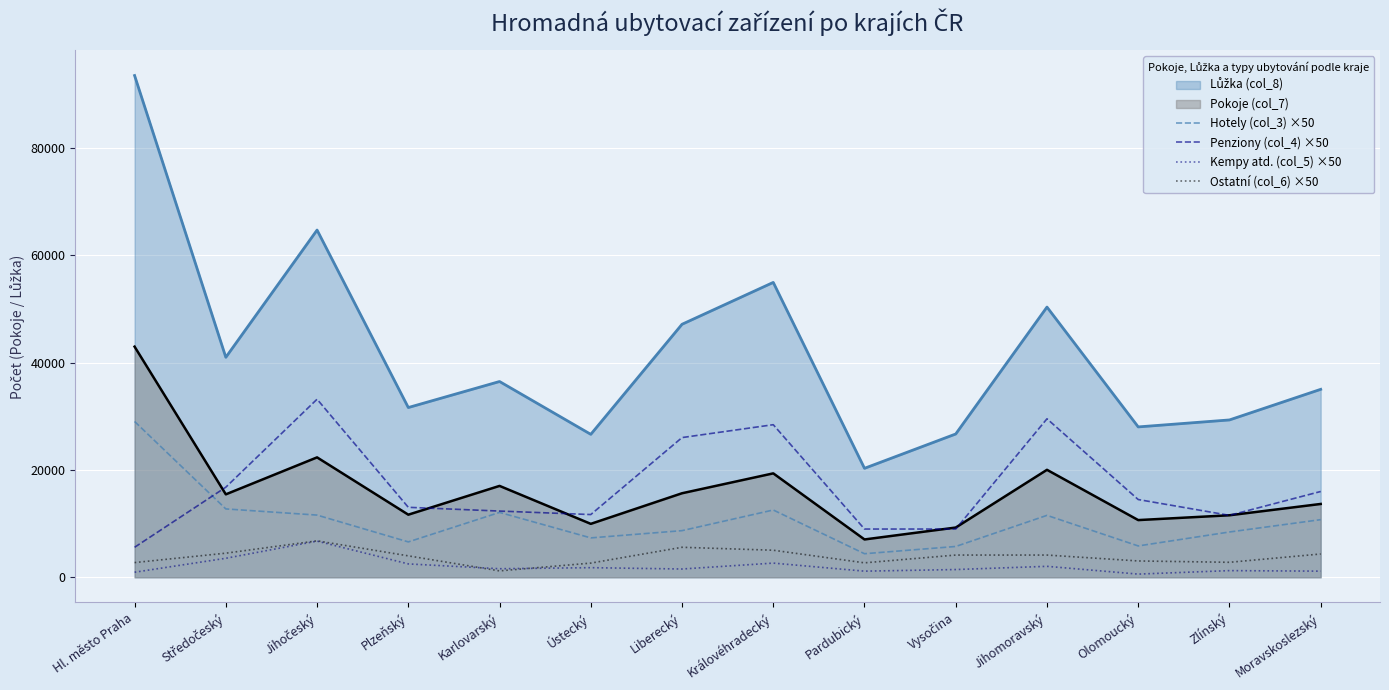

What is the sum of the Ostatní (col_6) ×50 values at Karlovarský and Královéhradecký?

6250